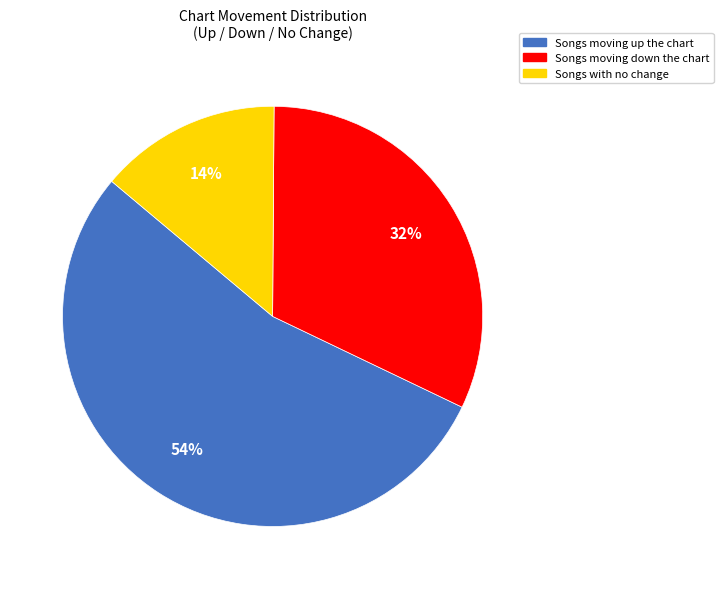

To the nearest percent, what is the difference between the largest and smallest slice percentages?

40%